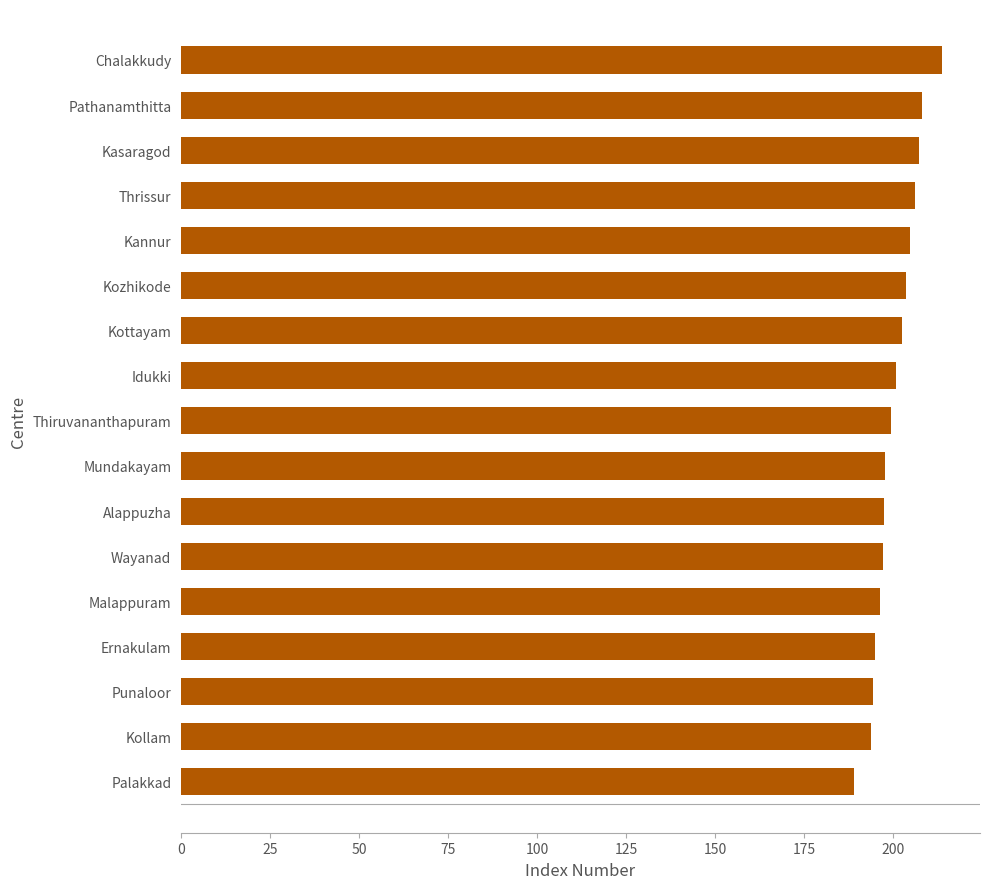

What is the sum of the values at Idukki and Punaloor?

395.0